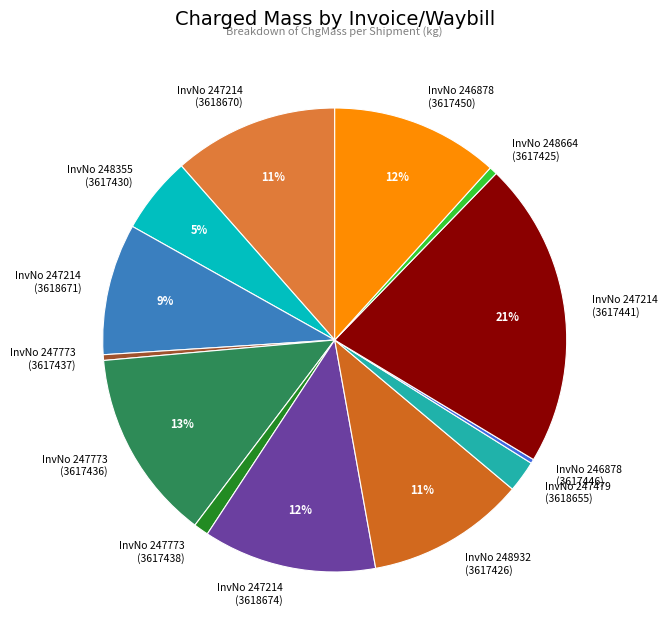

Which slice is the largest?

InvNo 247214 (3617441)